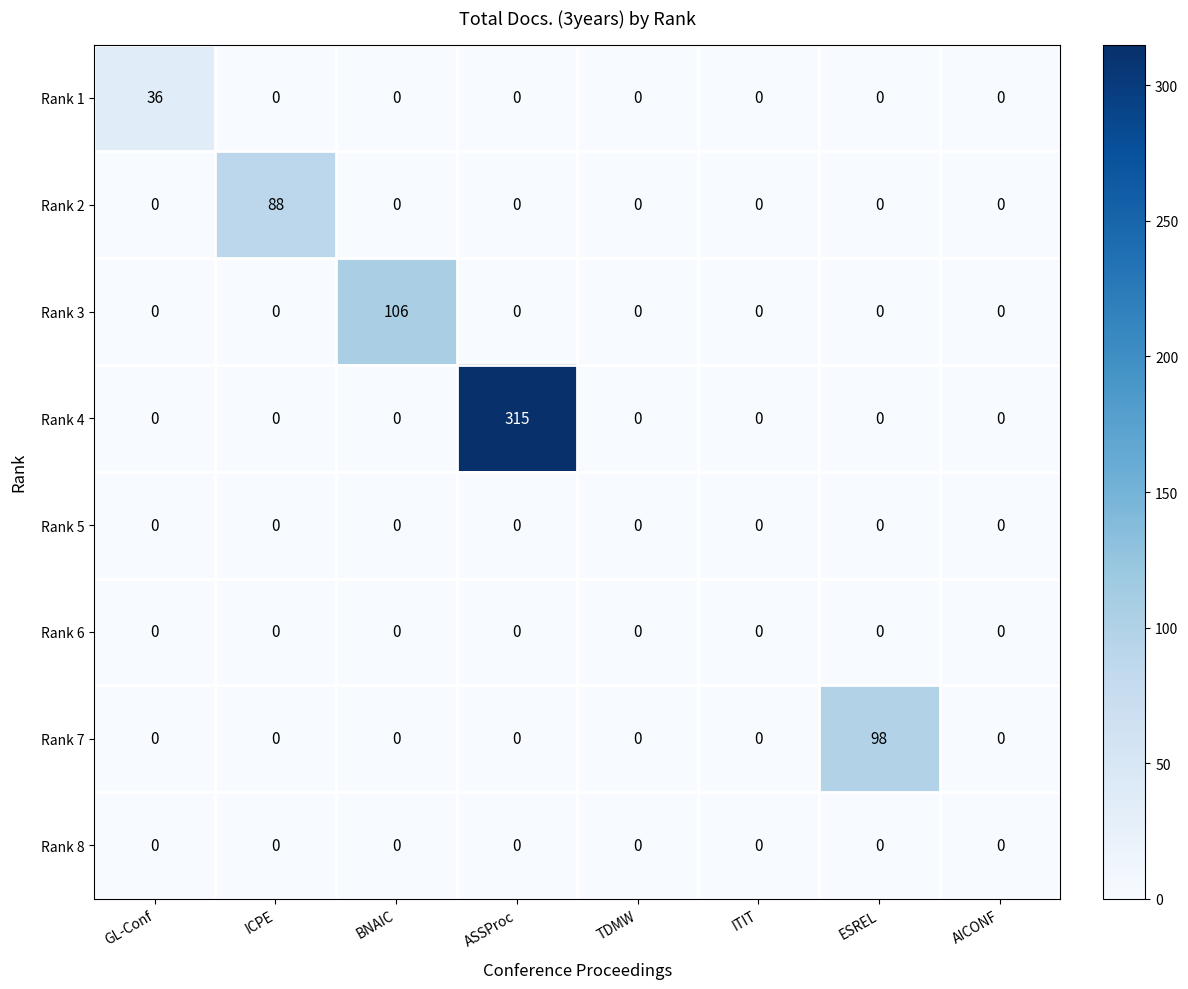

Which series has the largest total across all categories?

Rank 4